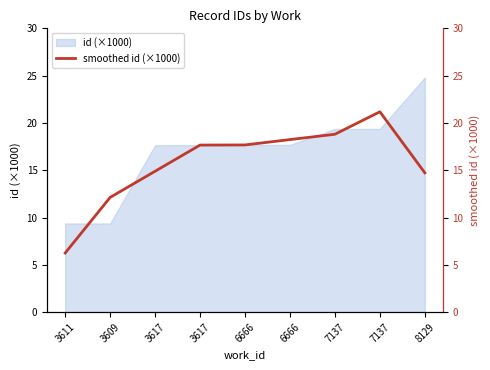

What is the sum of all values?

141.5